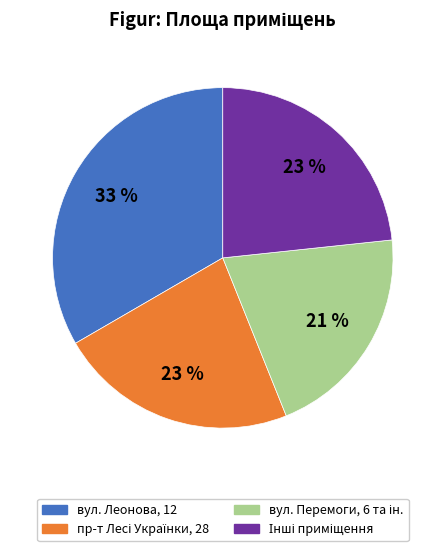

To the nearest percent, what is the average slice percentage?

25%